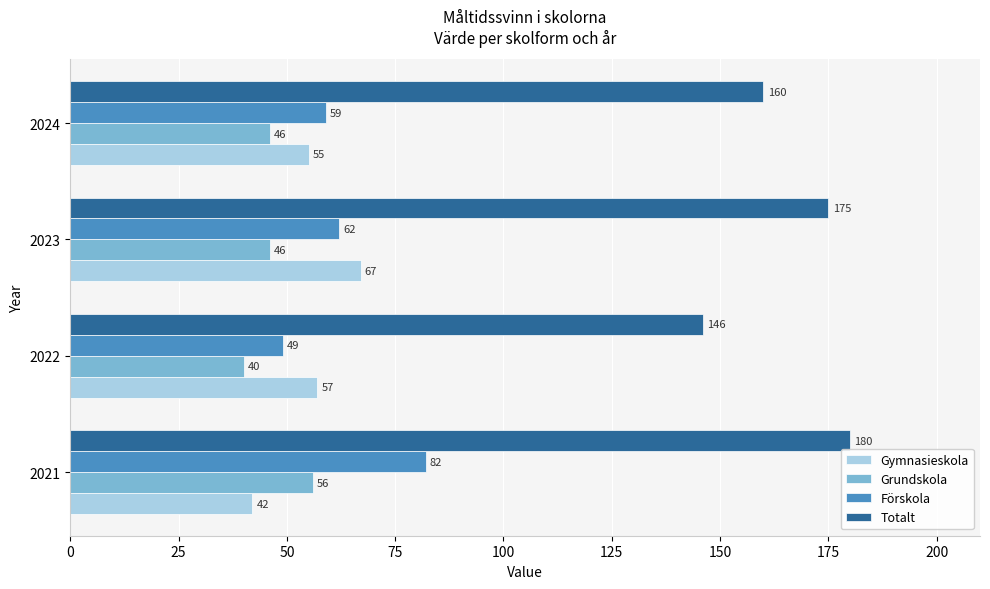

List the labels in order of Gymnasieskola value, largest first.

2023, 2022, 2024, 2021